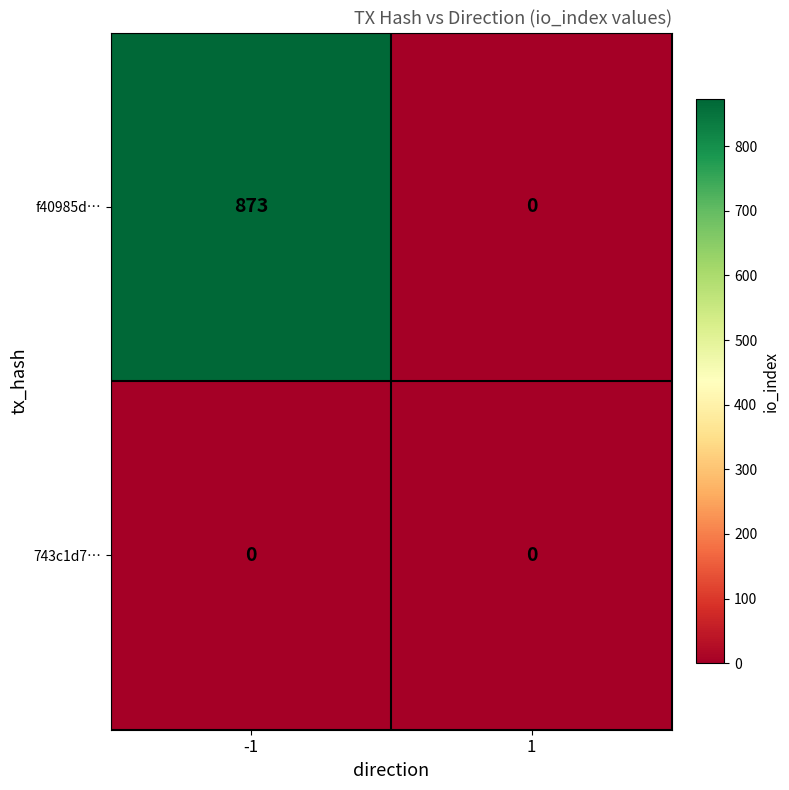

Rank the series by their maximum value, from lowest to highest.

743c1d7…, f40985d…